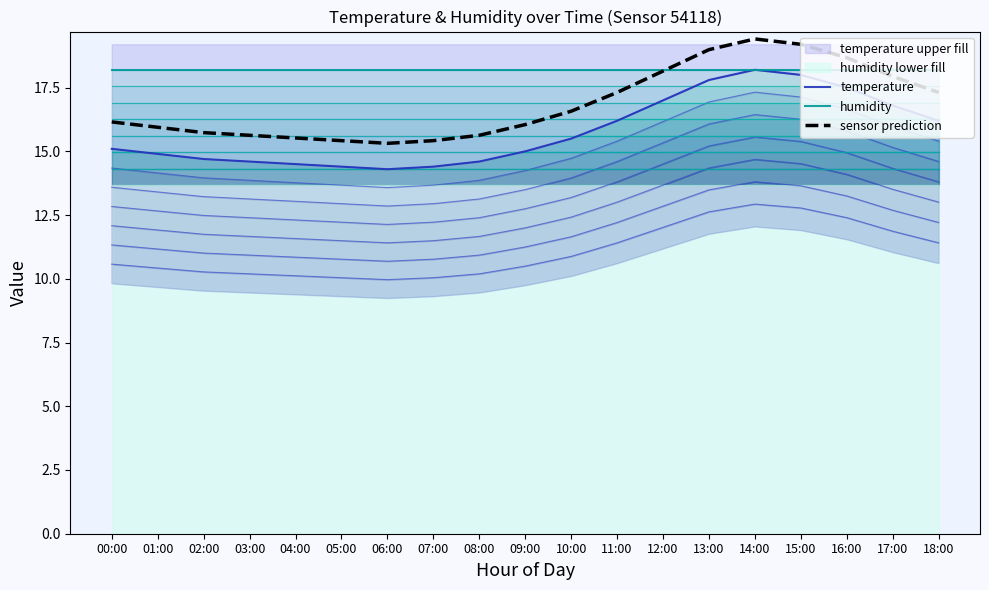

Which series has the largest range (max minus min)?

sensor prediction